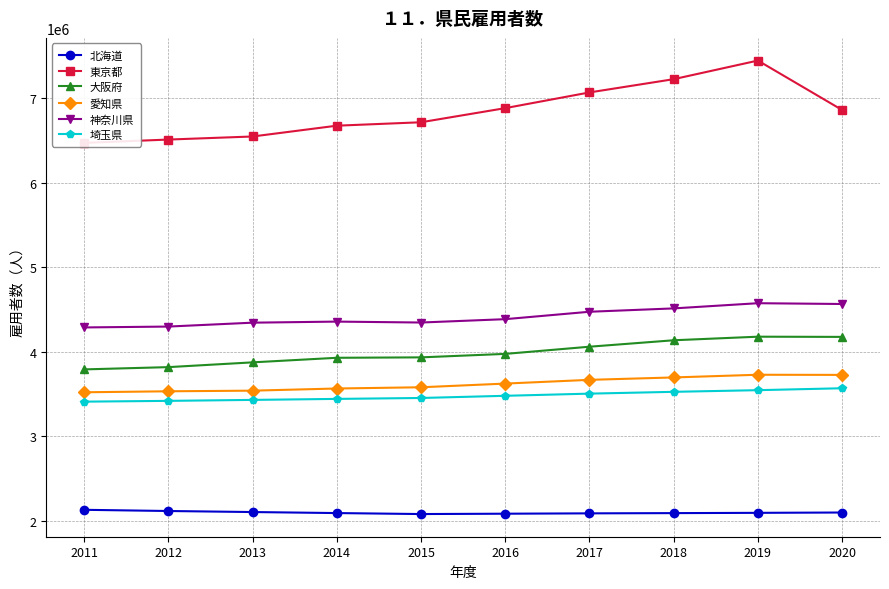

Which category has the highest value in the 大阪府 series?

2019